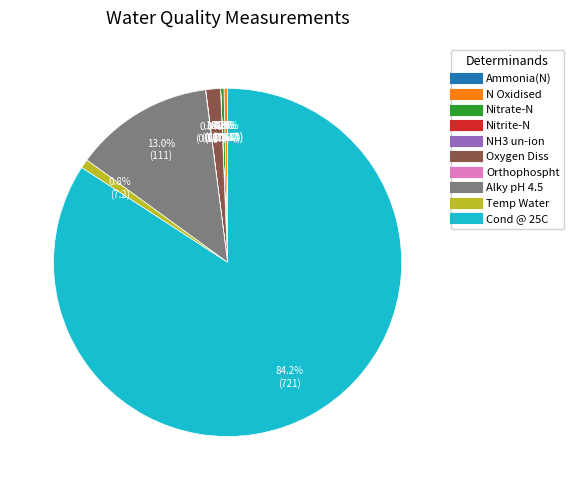

To the nearest percent, what is the difference between the largest and smallest slice percentages?

84%